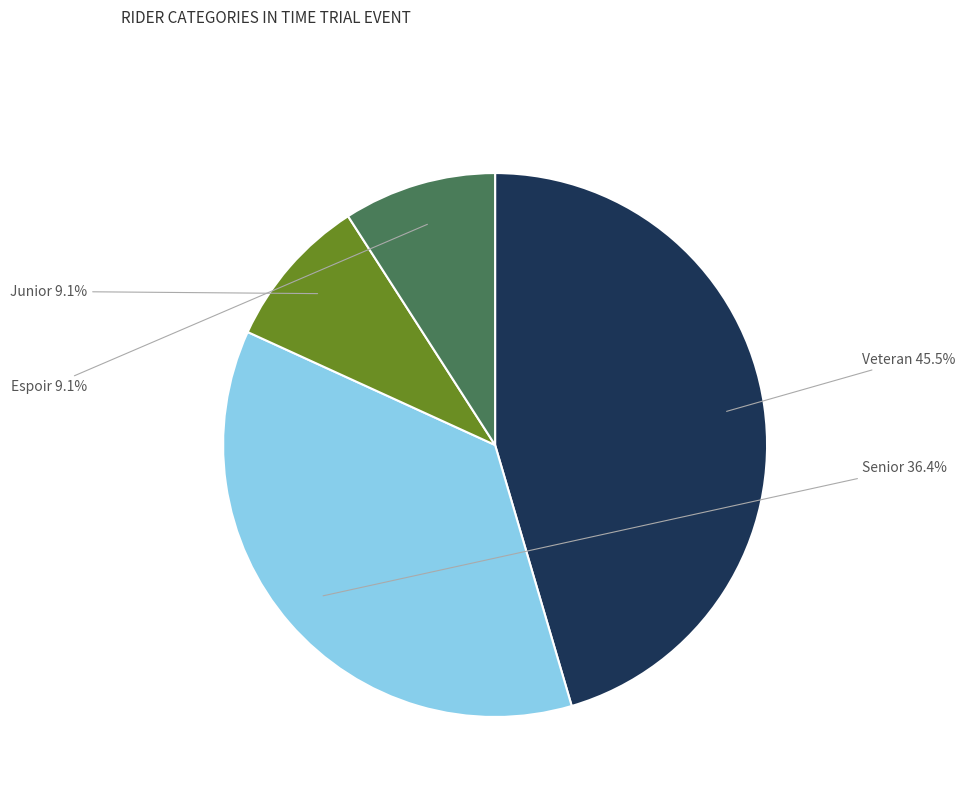

What is the total percentage of Junior and Senior?

45.5%